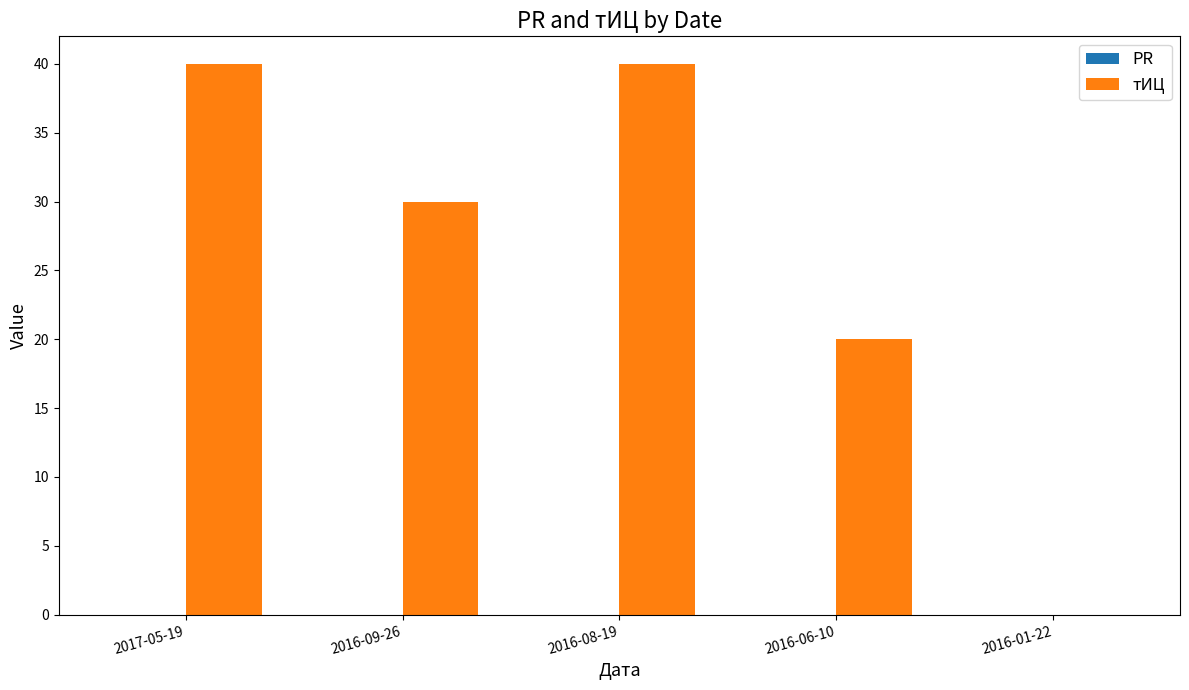

How many values are above zero?

4